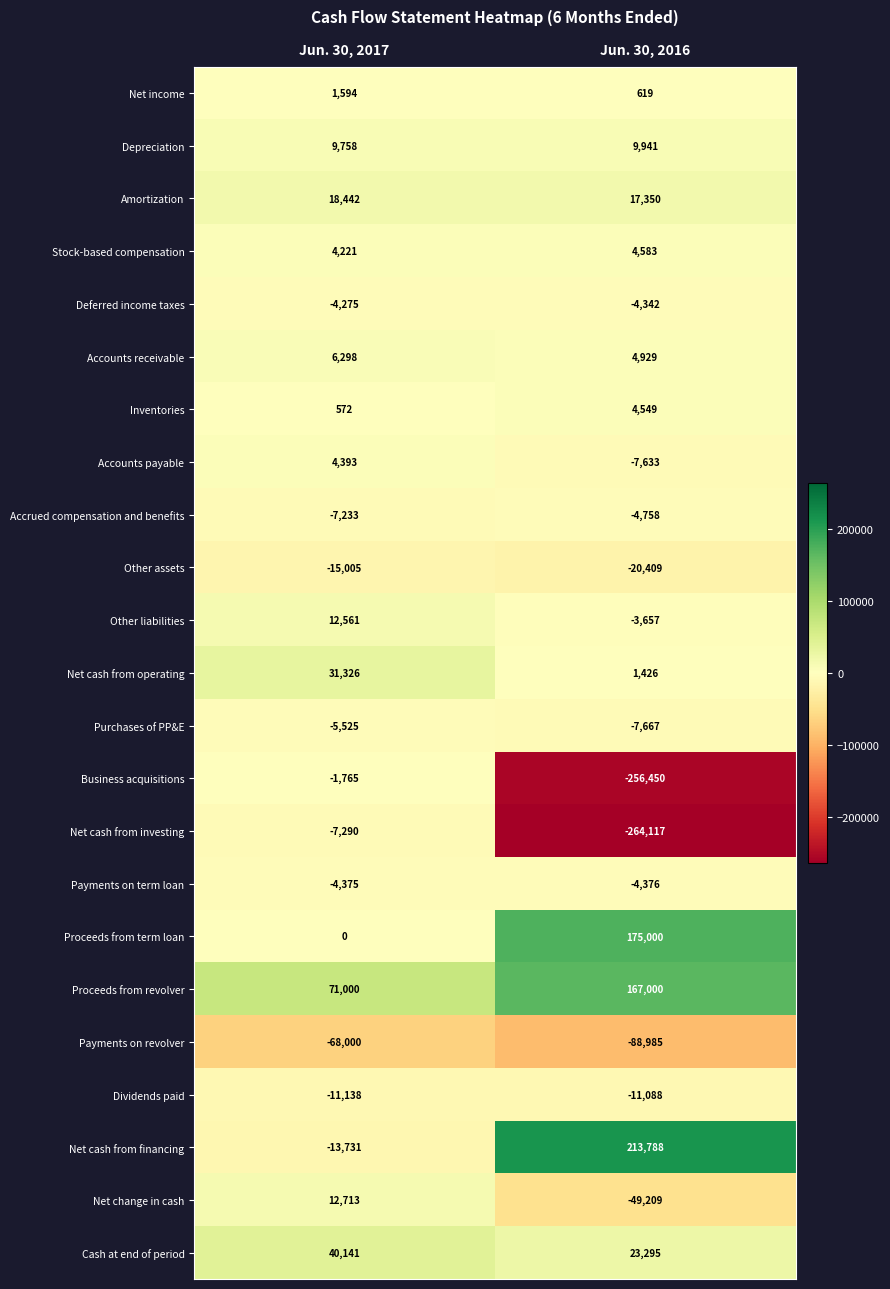

Is it true that Accounts payable equals 2214 at Jun. 30, 2017?

False